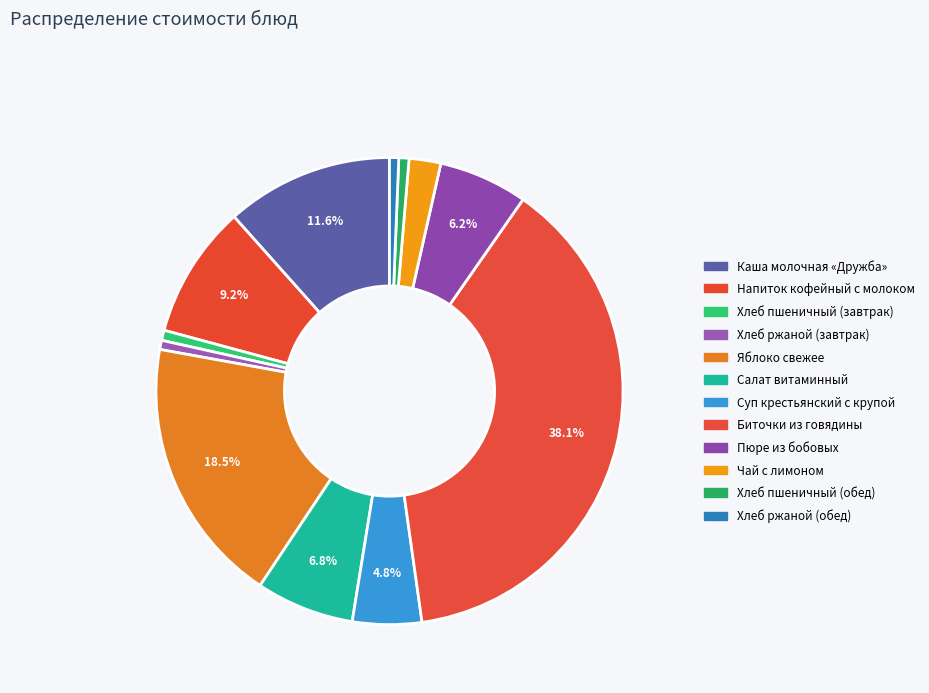

To the nearest percent, what percentage of the pie is Чай с лимоном?

2%